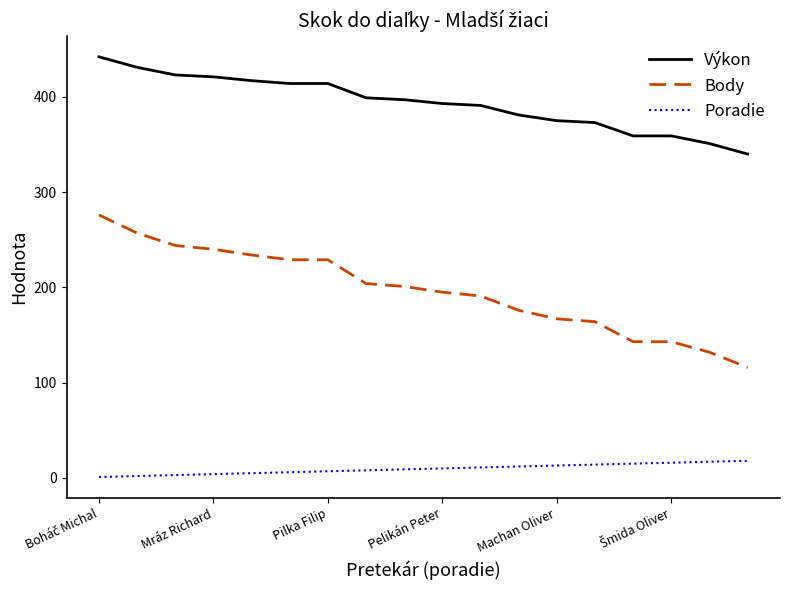

Which series has the widest spread of values?

Body